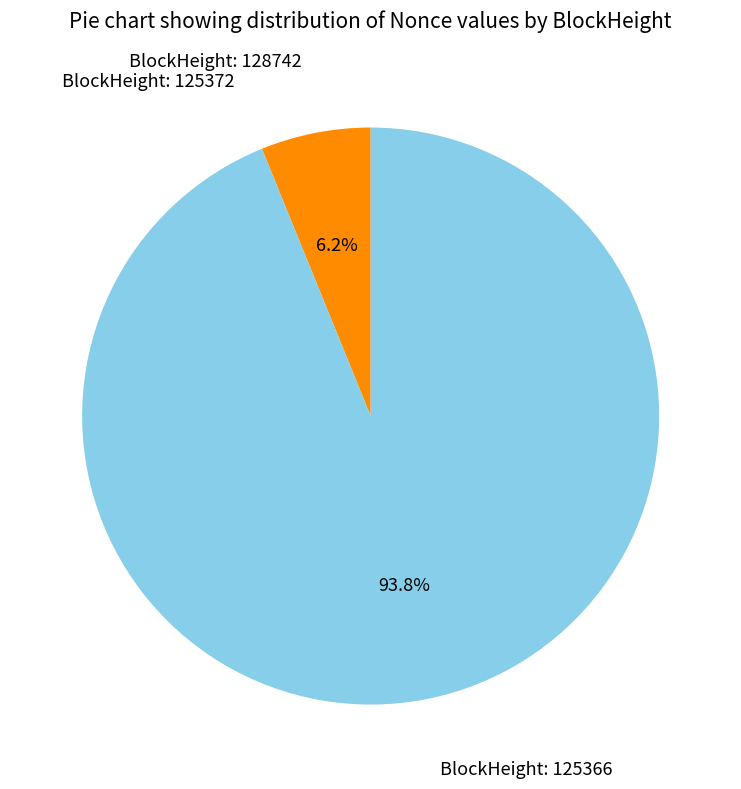

Does any single category account for the majority?

Yes